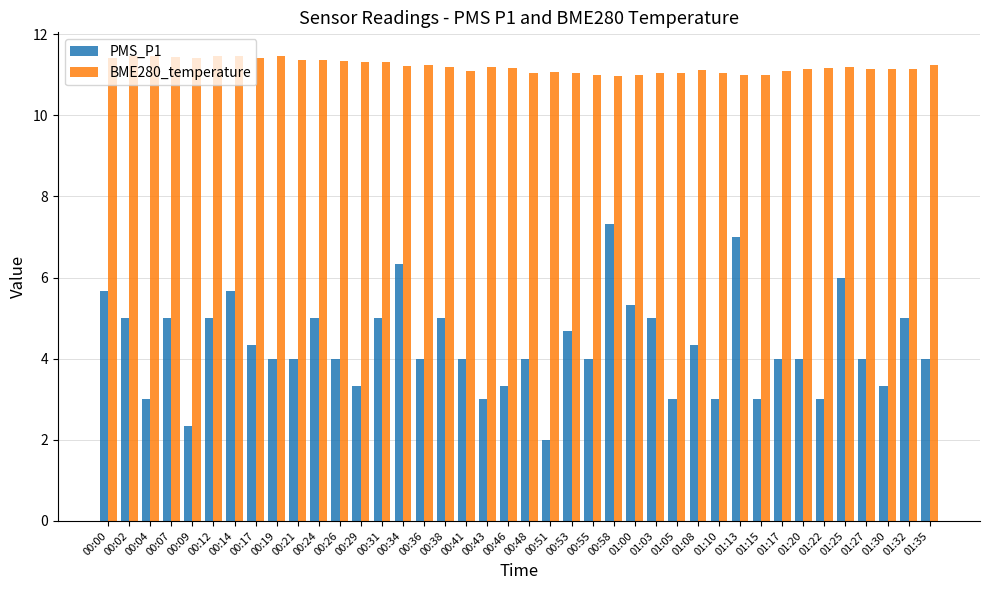

At 01:20, list the series in order from largest to smallest.

BME280_temperature, PMS_P1